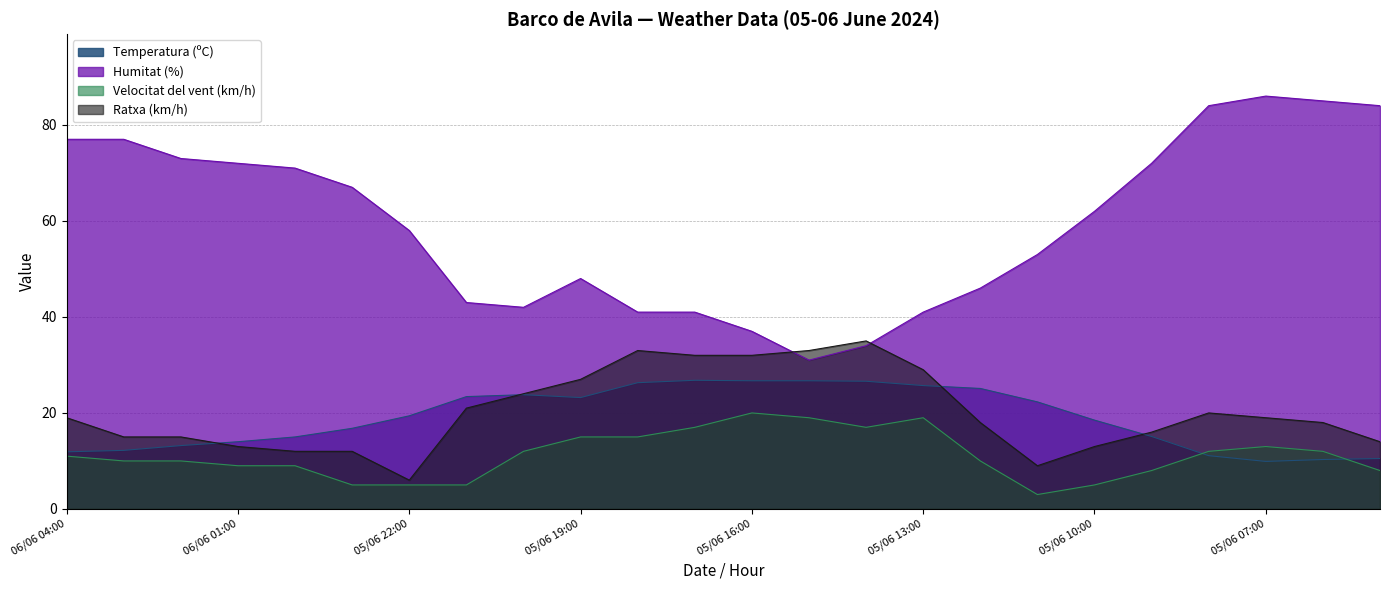

Reading left to right, extract all data points from this chart.

Temperatura (ºC): 11.9	12.2	13.2	14.0	15.0	16.8	19.4	23.4	23.8	23.2	26.3	26.8	26.7	26.7	26.6	25.7	25.1	22.3	18.5	15.1	11.1	9.9	10.3	10.5
Humitat (%): 77.0	77.0	73.0	72.0	71.0	67.0	58.0	43.0	42.0	48.0	41.0	41.0	37.0	31.0	34.0	41.0	46.0	53.0	62.0	72.0	84.0	86.0	85.0	84.0
Velocitat del vent (km/h): 11.0	10.0	10.0	9.0	9.0	5.0	5.0	5.0	12.0	15.0	15.0	17.0	20.0	19.0	17.0	19.0	10.0	3.0	5.0	8.0	12.0	13.0	12.0	8.0
Ratxa (km/h): 19.0	15.0	15.0	13.0	12.0	12.0	6.0	21.0	24.0	27.0	33.0	32.0	32.0	33.0	35.0	29.0	18.0	9.0	13.0	16.0	20.0	19.0	18.0	14.0